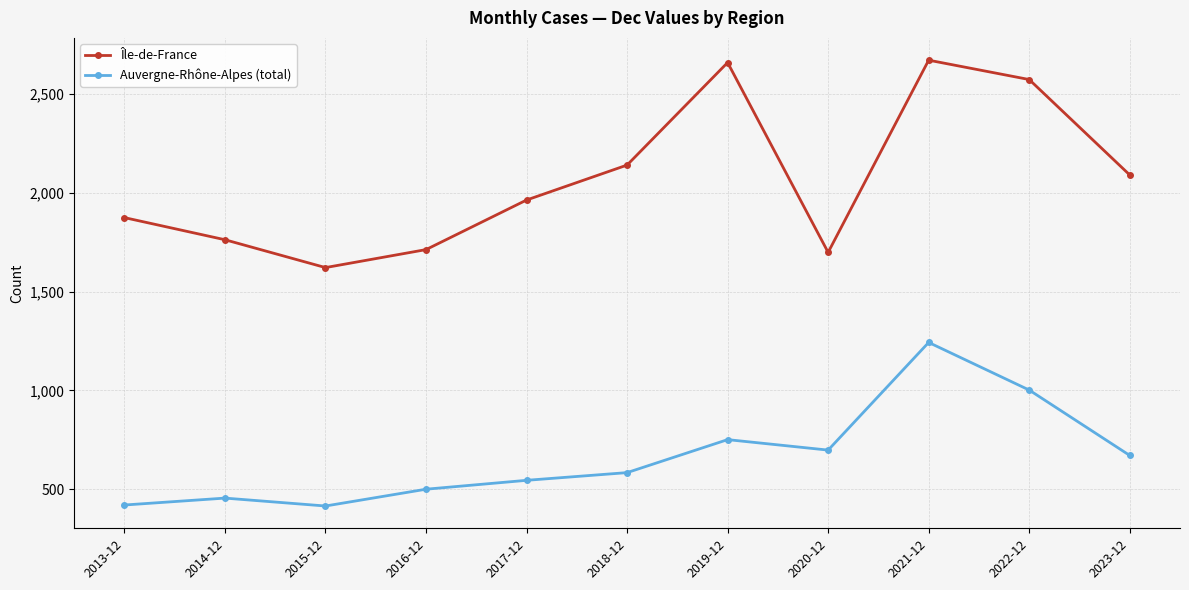

The value of Île-de-France at 2016-12 is 2467. True or false?

False